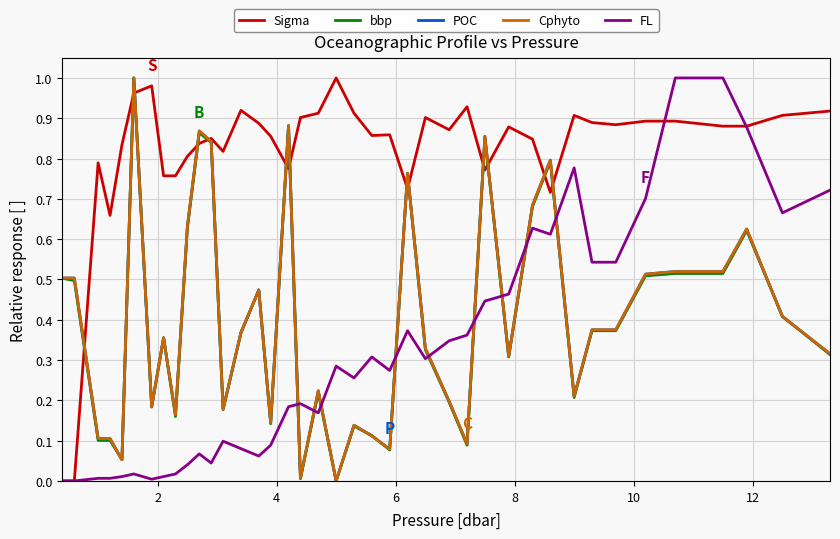

True or false: FL and POC intersect in this chart.

True